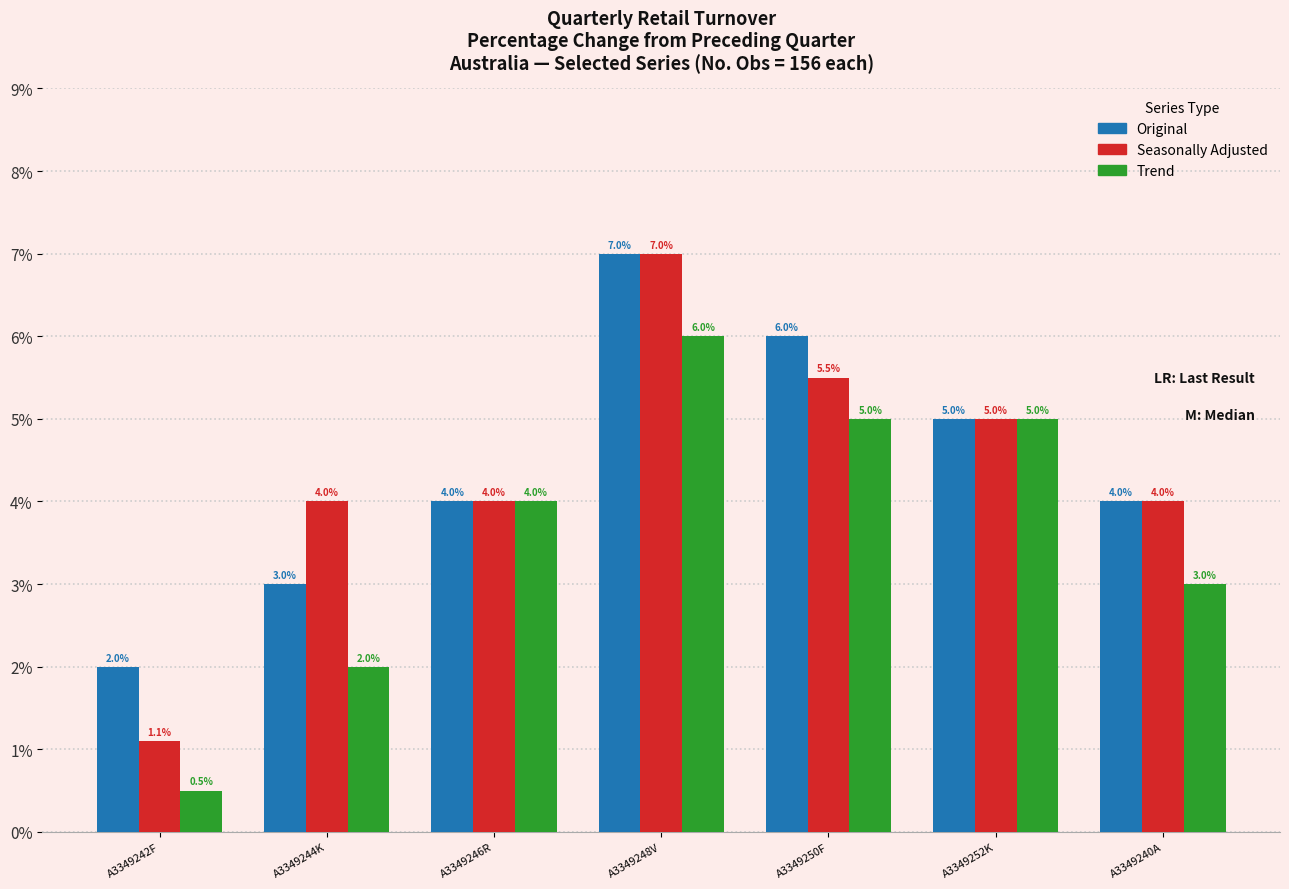

How many Original values are between 3 and 6?

5